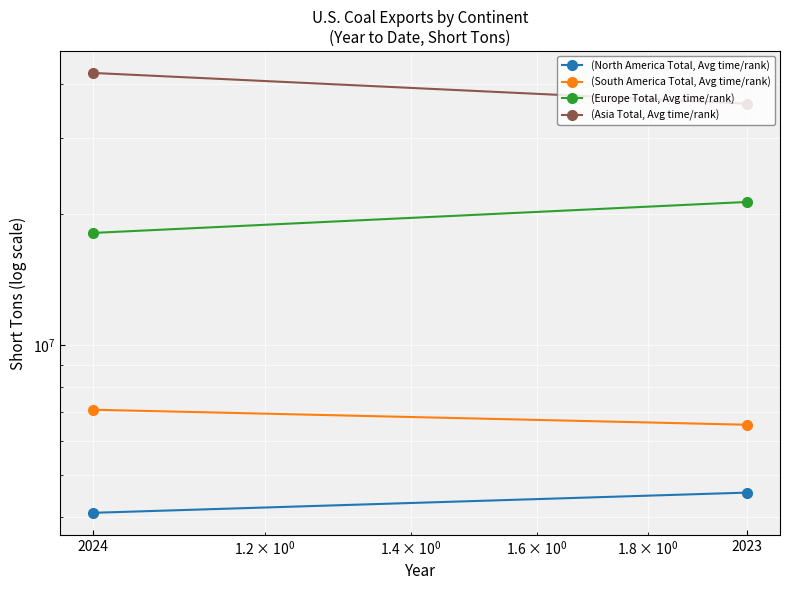

True or false: (Europe Total, Avg time/rank) has a value of 33862736 at 2023.

False